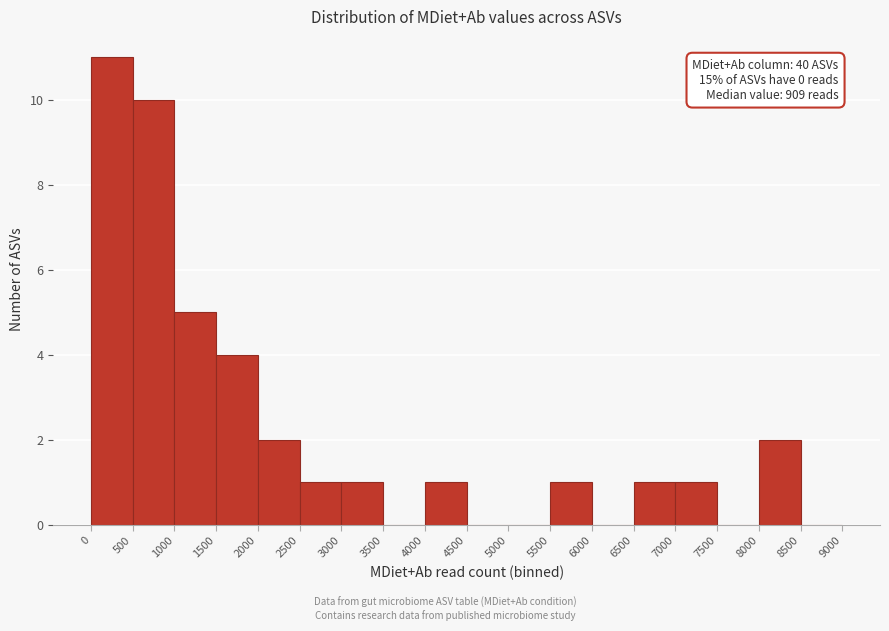

Which range on the x-axis has the tallest bar?

0 to 500